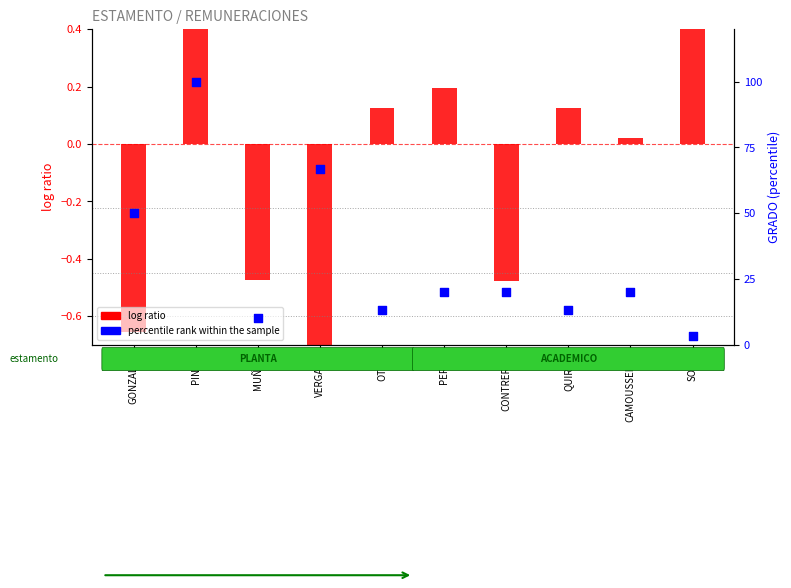

Which series contains the lowest Y value?

log ratio